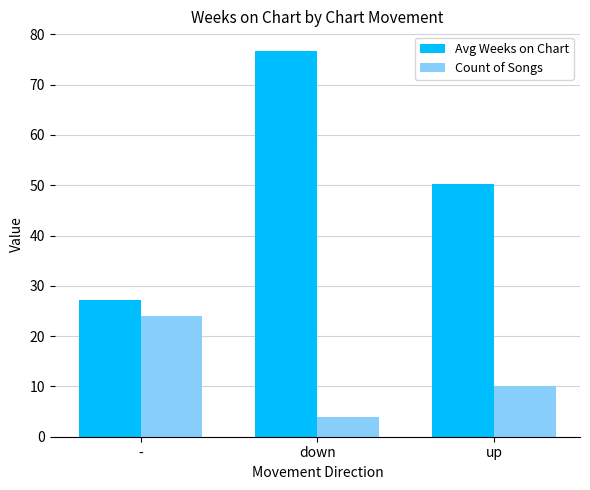

The Avg Weeks on Chart series shows 27.2 at -. True or false?

True